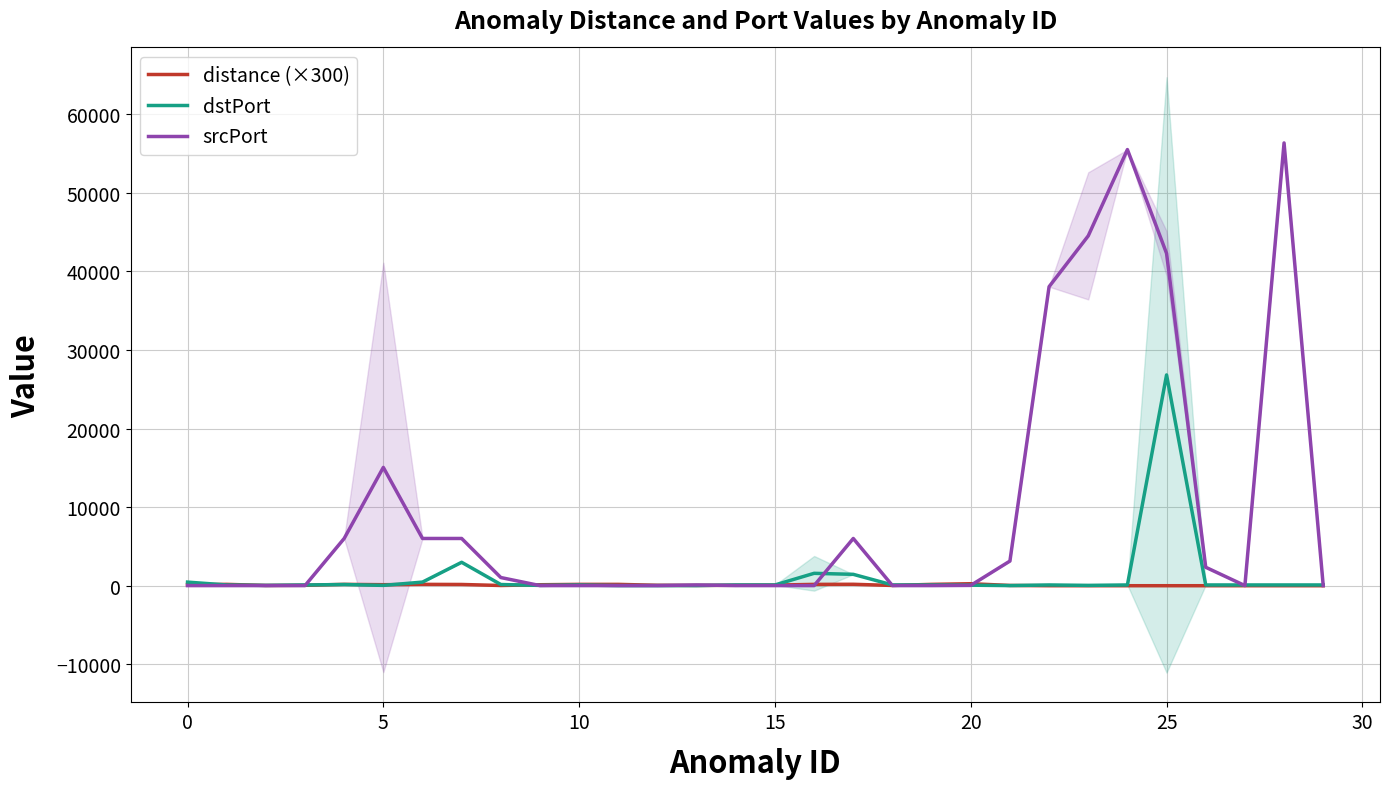

True or false: dstPort has a value of 179.5 at 35.

False